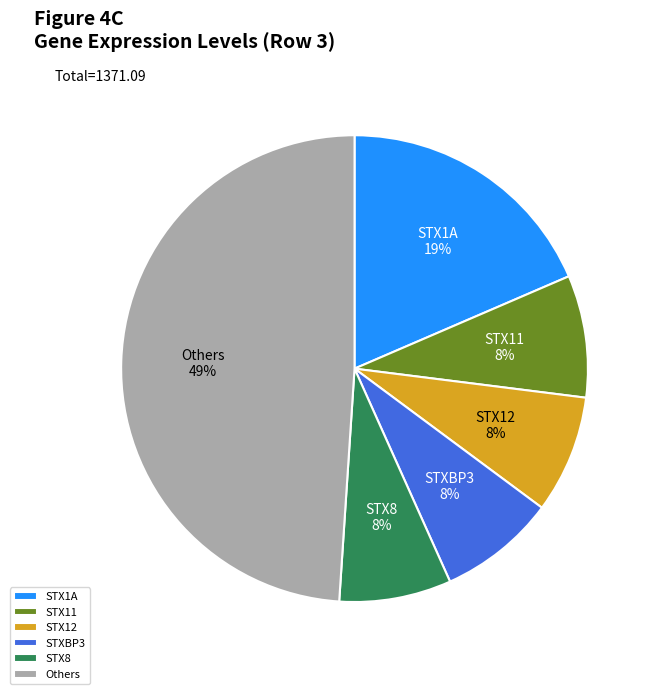

What percentage is the STXBP3 slice, to the nearest percent?

8%